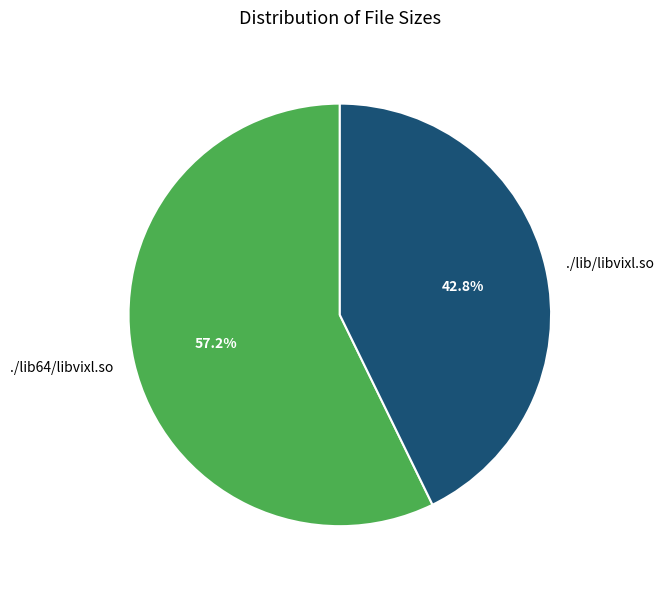

To the nearest percent, what percentage of the pie is ./lib64/libvixl.so?

57%